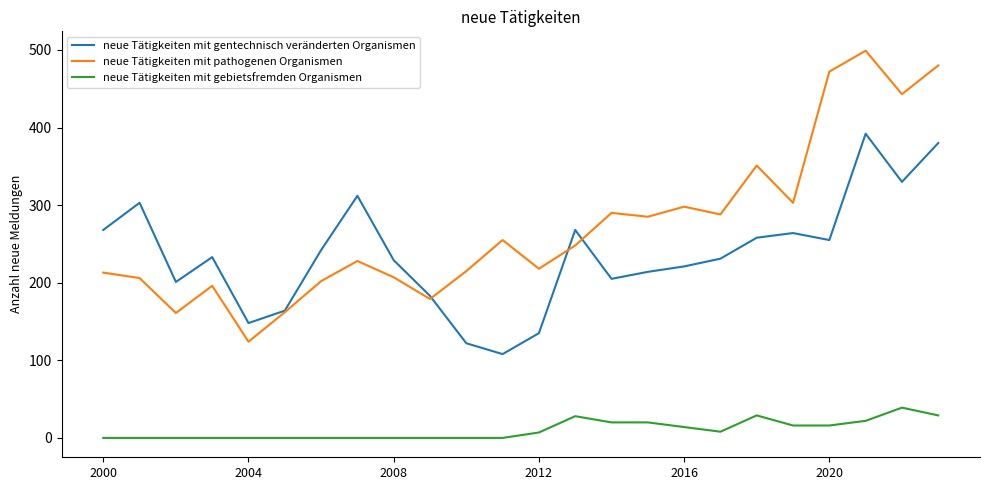

Count the number of data series in this chart.

3